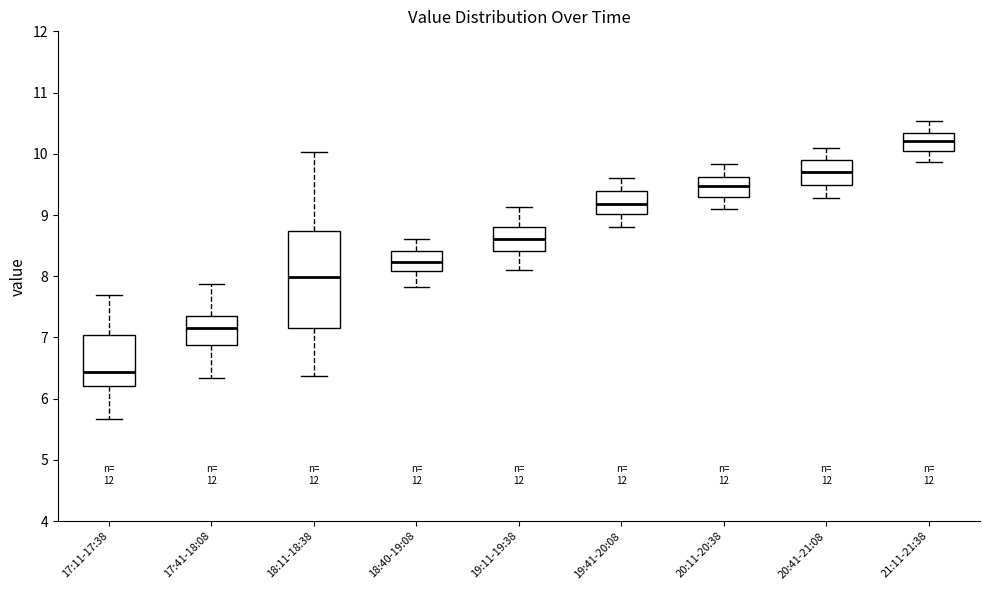

Which box has the lowest median line?

17:11-17:38